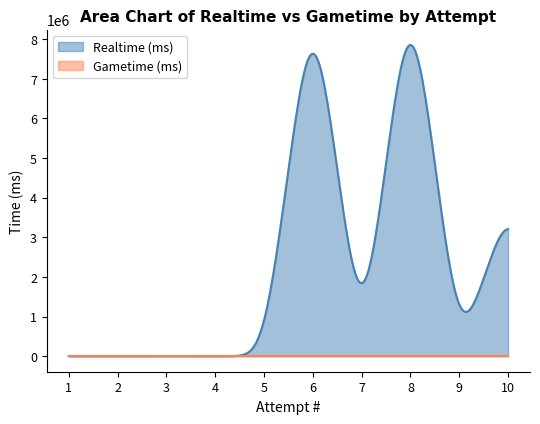

Which category has the highest value in the Realtime (ms) series?

8